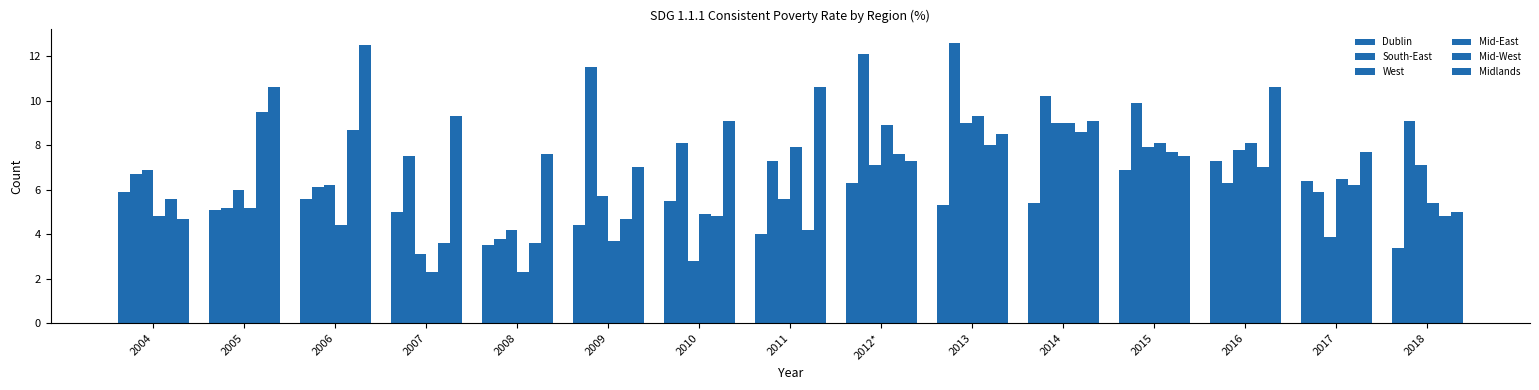

Which has a higher value, 2009 or 2016?

2016